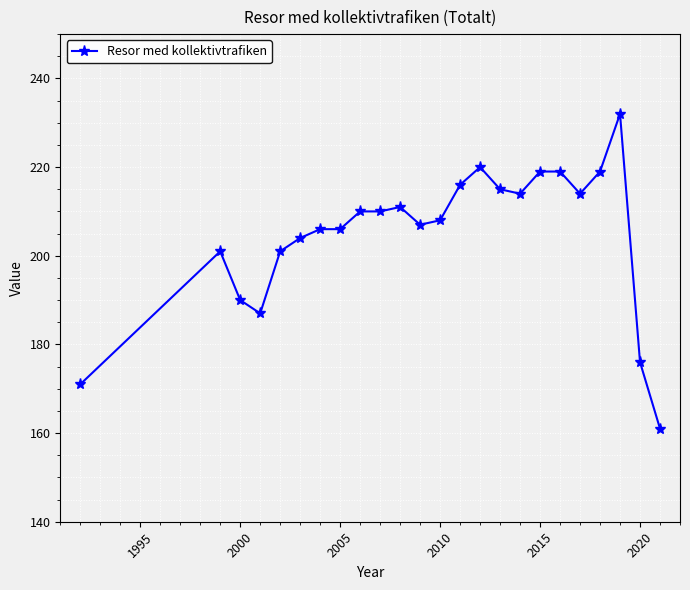

What is the sum of all values?

4917